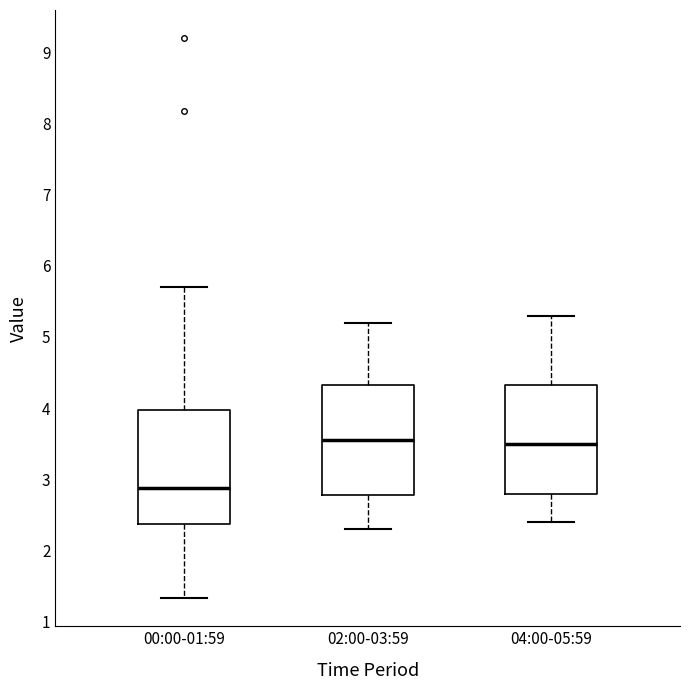

Where is the upper edge of the box for 02:00-03:59 on the y-axis? The values are not printed on the chart, so give them approximately, as read against the axis.

4.3